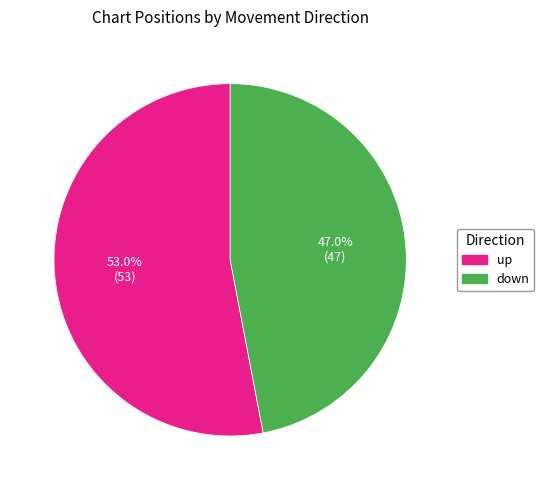

What portion of the pie excludes up?

47.0%